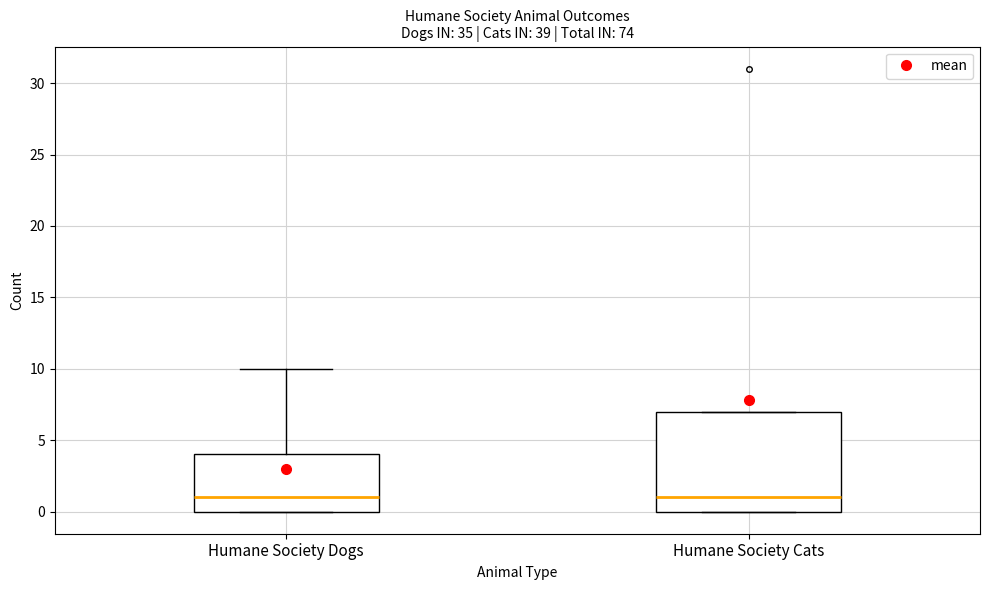

Where does the median line of the box for Humane Society Cats sit on the y-axis? The values are not printed on the chart, so give them approximately, as read against the axis.

1